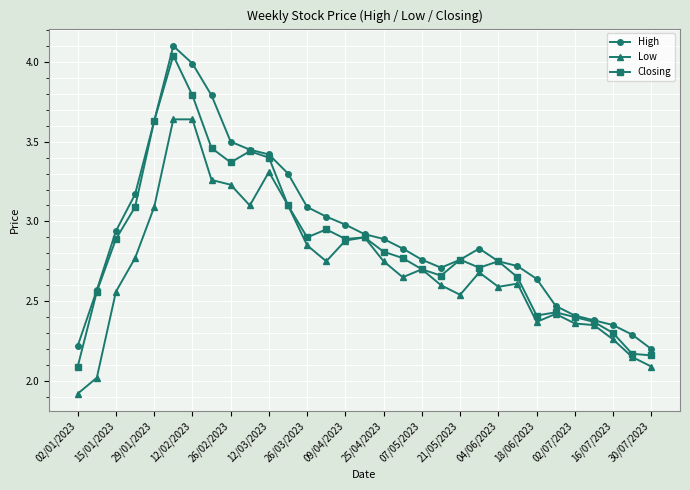

List the series in order of their overall mean, highest first.

High, Closing, Low